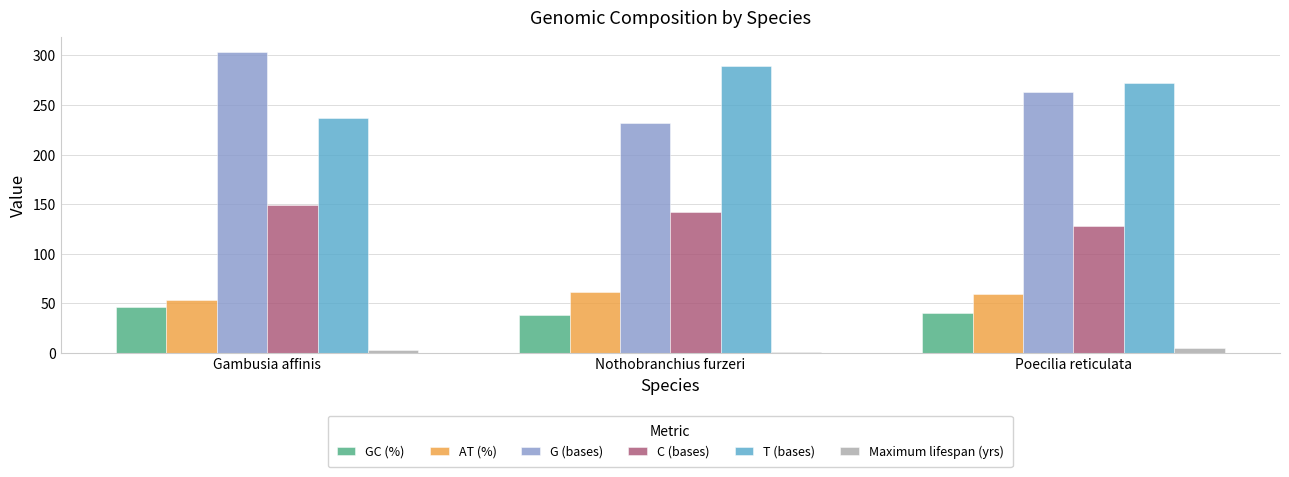

What is the difference between the GC (%) values at Nothobranchius furzeri and Gambusia affinis?

8.0